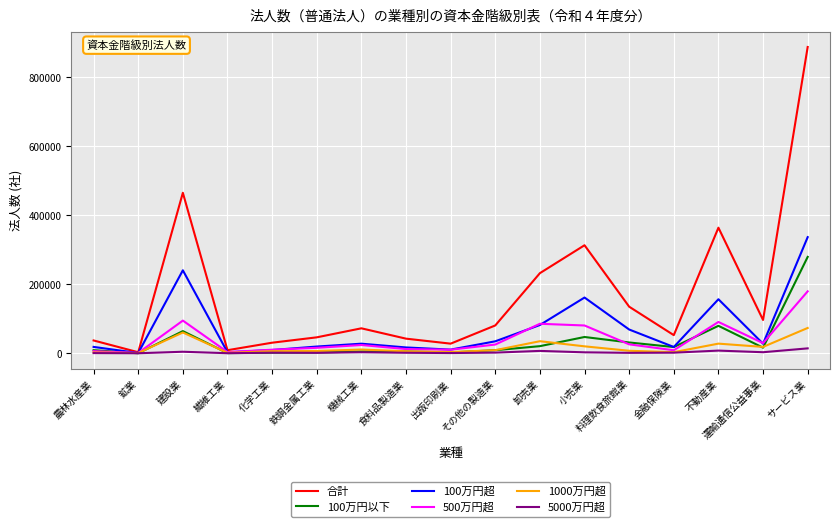

What is the sum of the 5000万円超 values at 料理飲食旅館業 and 繊維工業?

1585